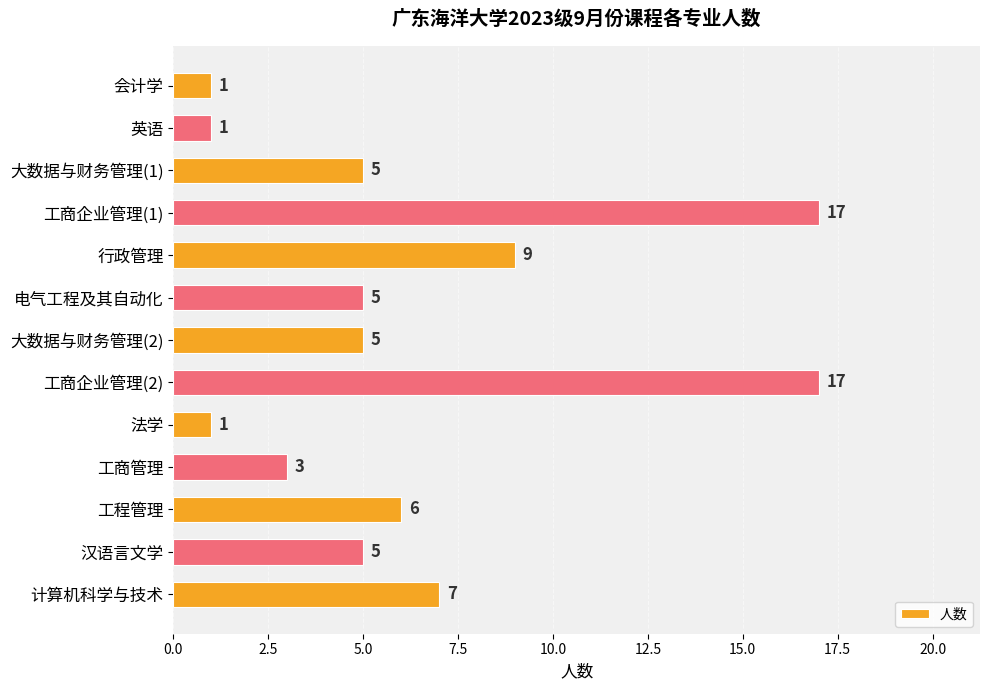

Where is the data nearest to the value 9?

行政管理